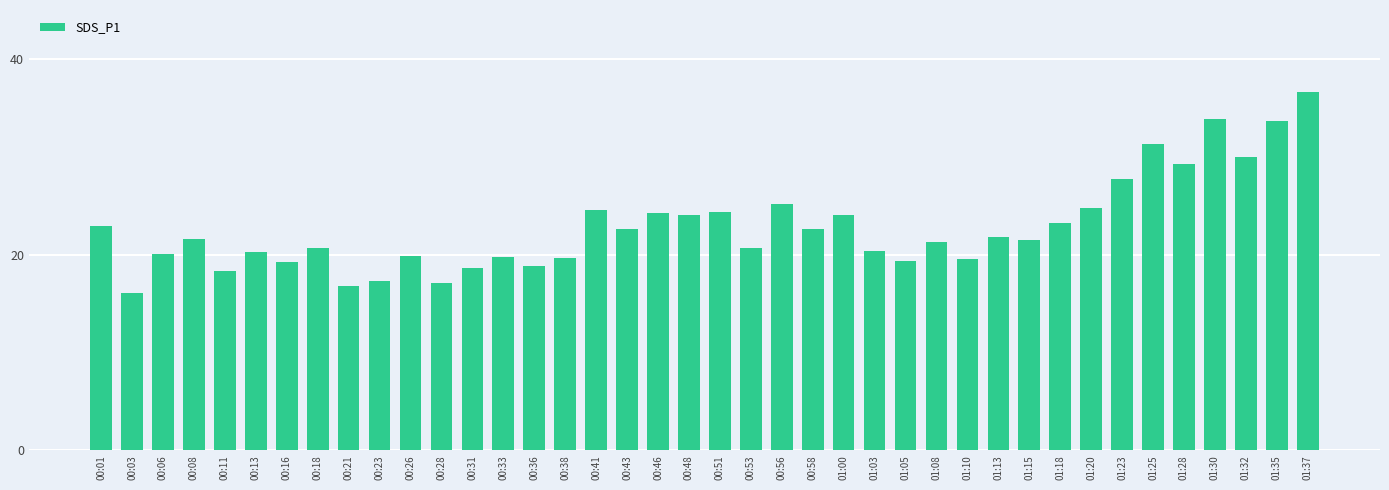

How many data points are less than 21?

18